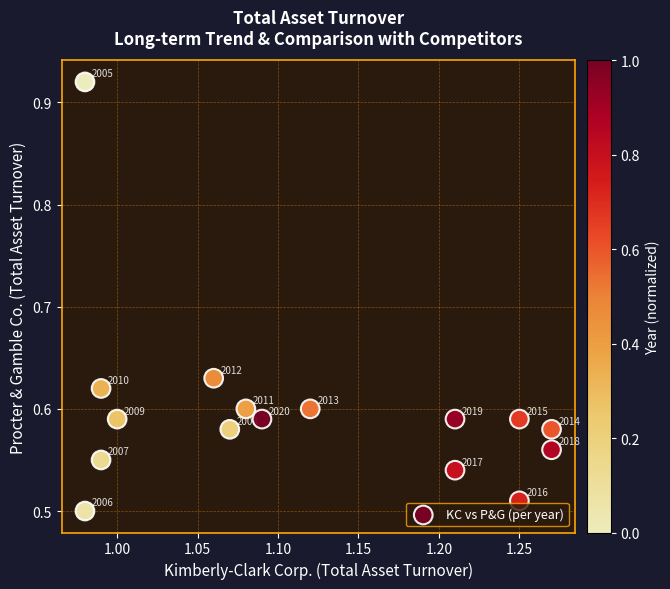

What is the range of Y values (max minus min)?

0.4